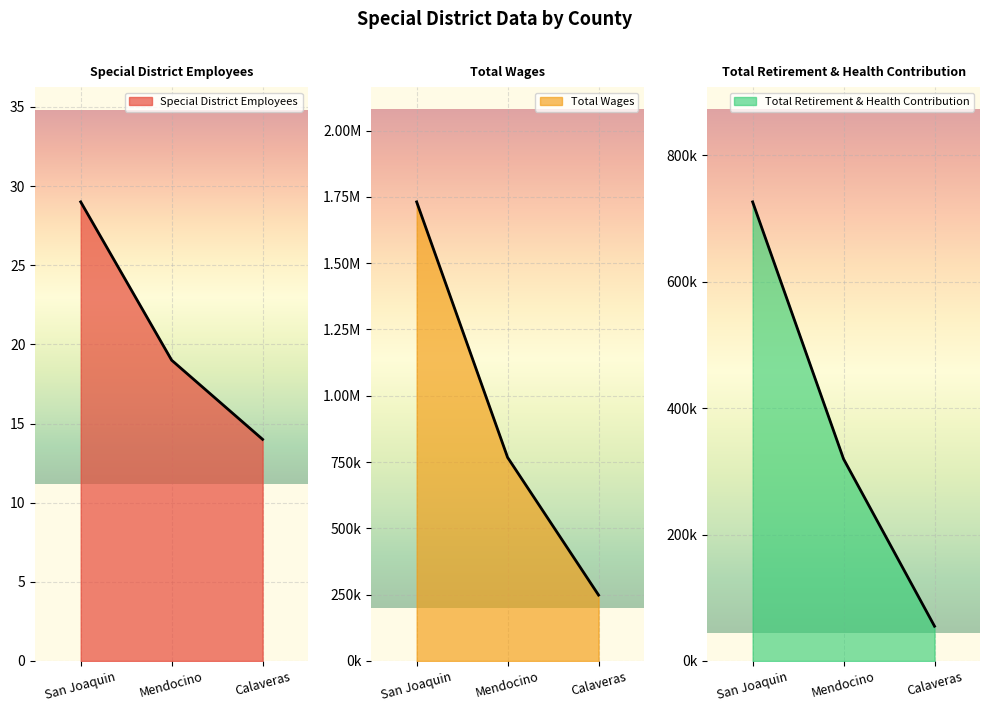

What is the value of the Special District Employees point at the 1st from the left?

29